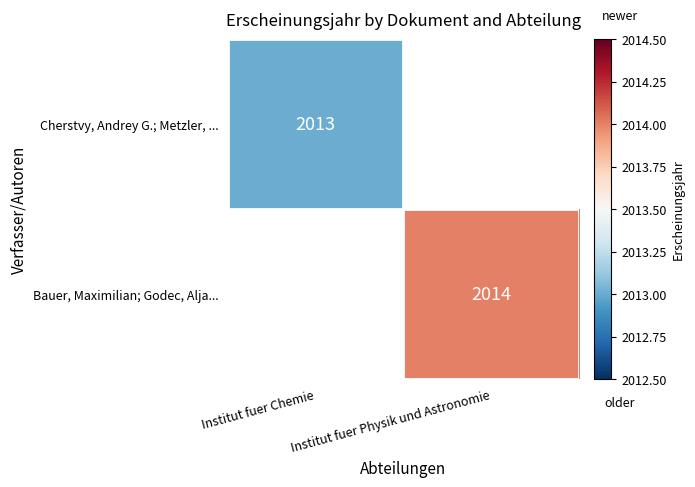

The value of Bauer, Maximilian; Godec, Alja... at Institut fuer Physik und Astronomie is 3230. True or false?

False